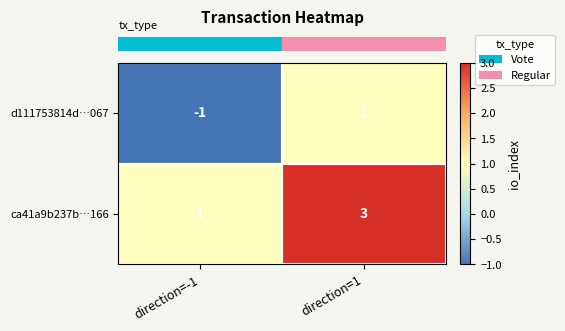

Which category has the lowest value across all series?

direction=-1